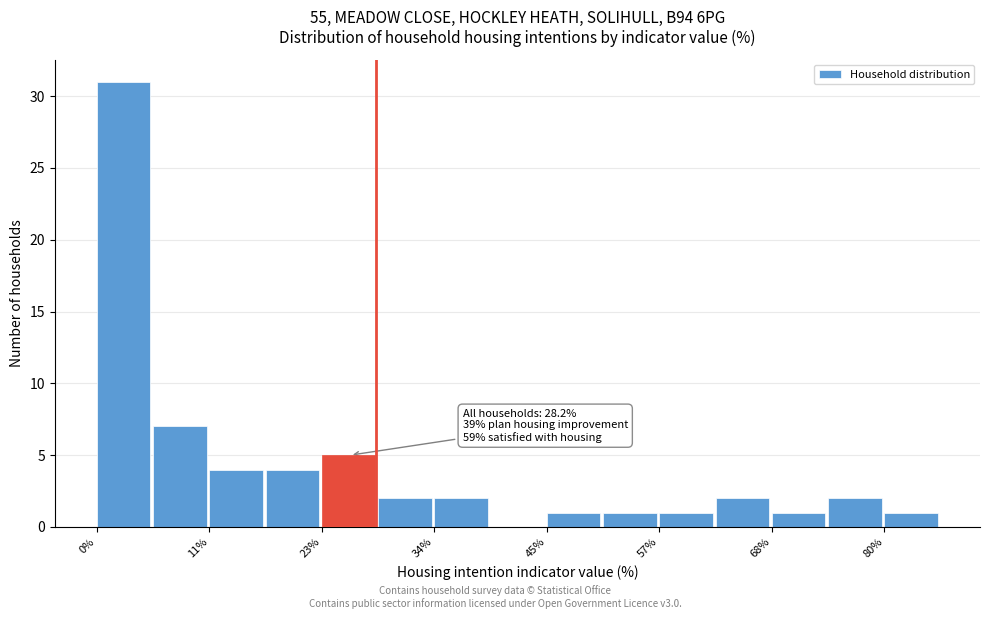

Read against the x-axis, roughly where is the centre of the tallest bar?

2